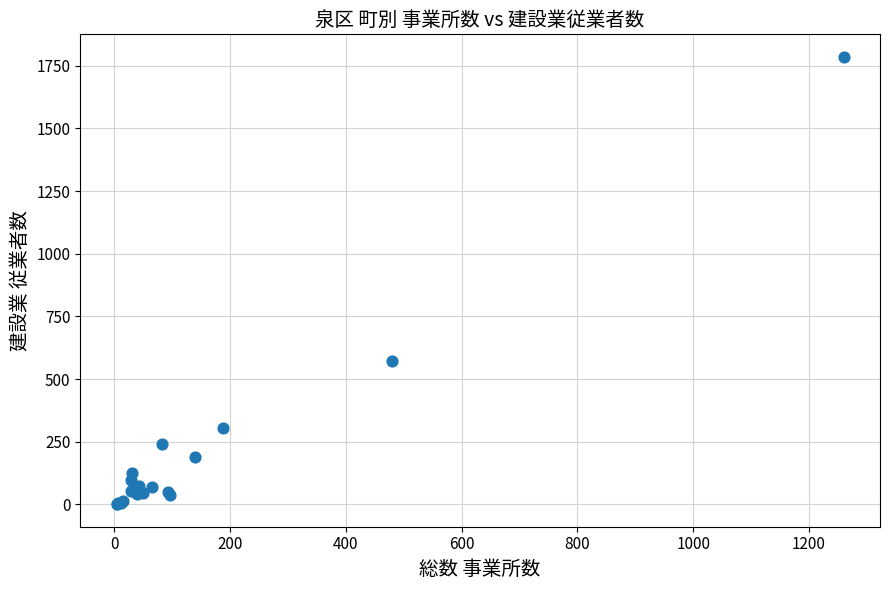

What Y value in the scatter plot is closest to 893?

572